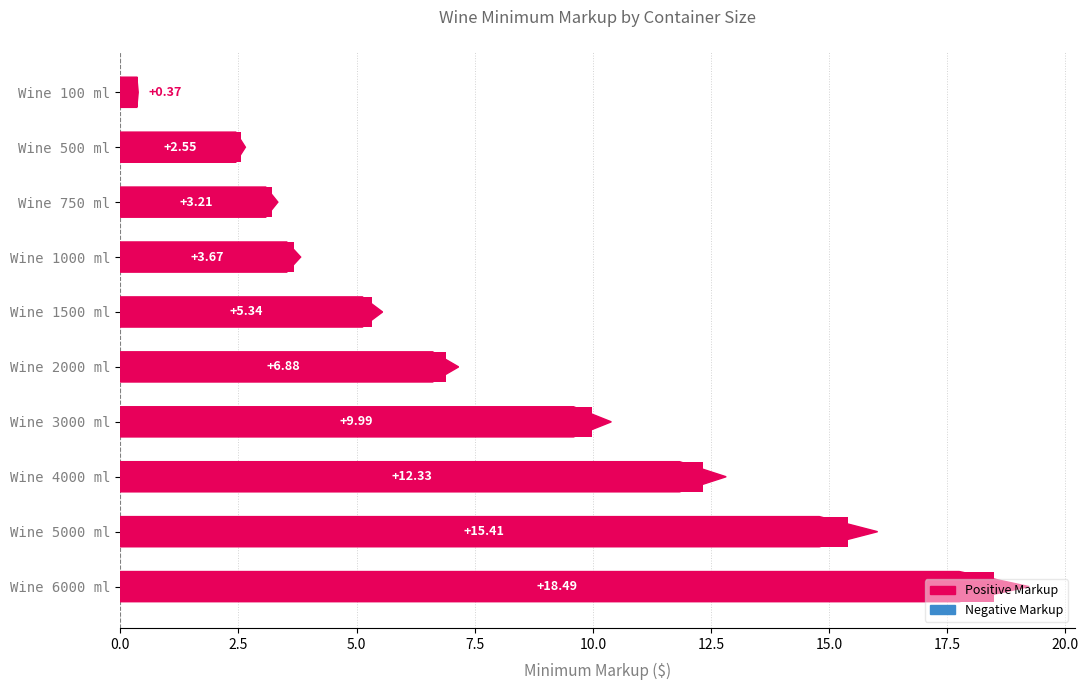

What is the average value?

7.8